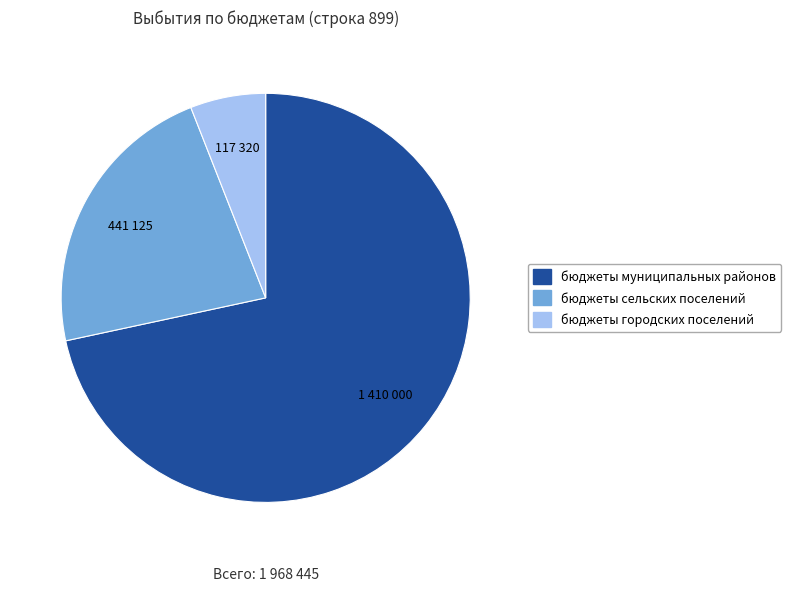

How many slices are in this pie chart?

3